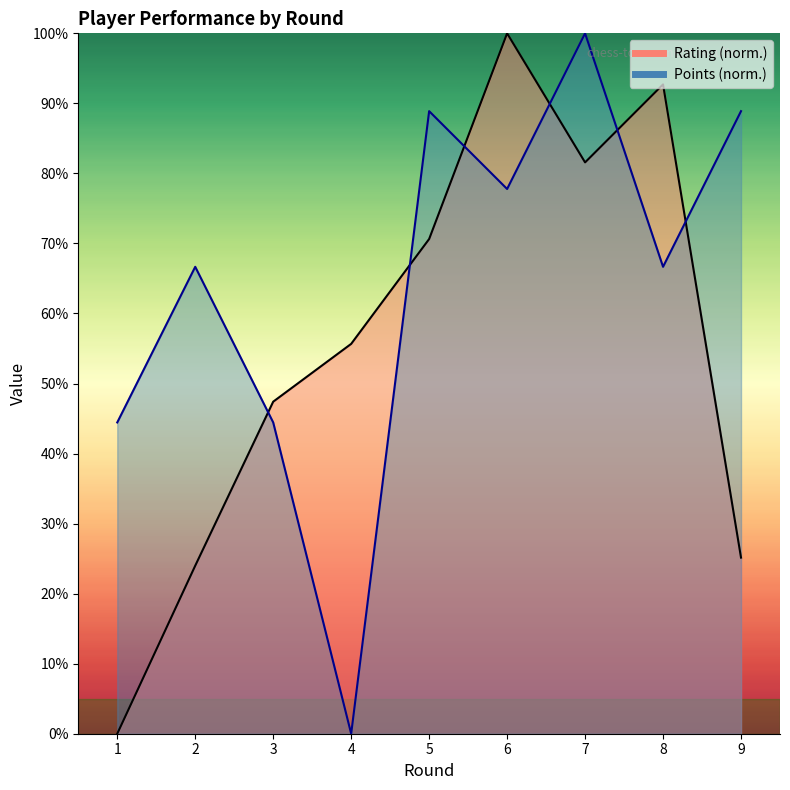

Which label corresponds to the largest value in the chart?

6